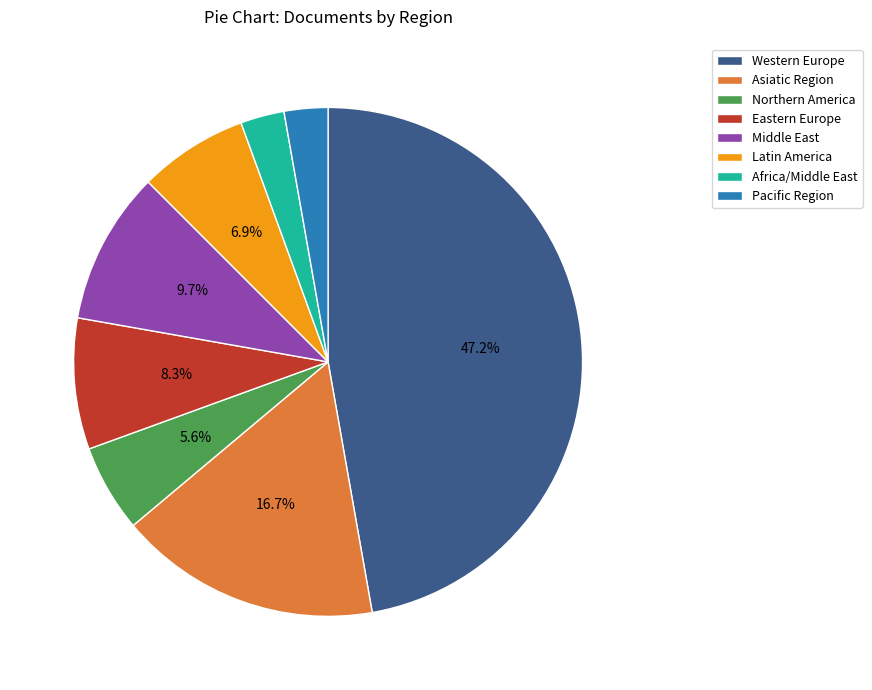

Between Eastern Europe and Asiatic Region, which is larger?

Asiatic Region